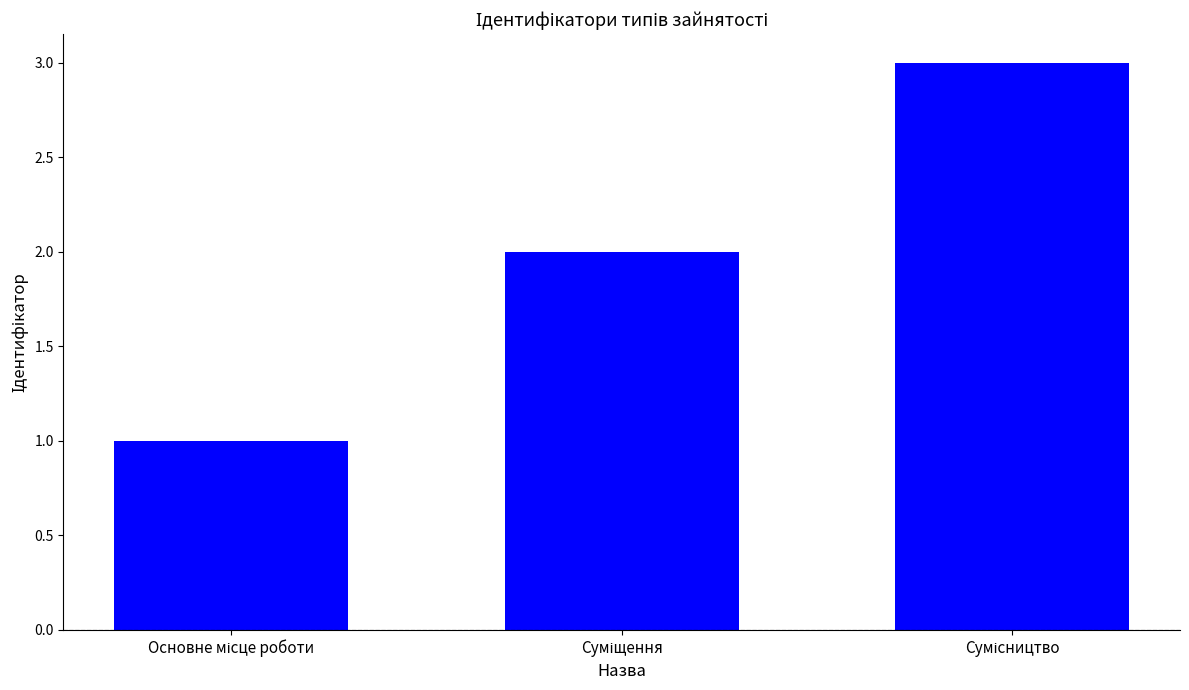

What is the greatest value displayed?

3